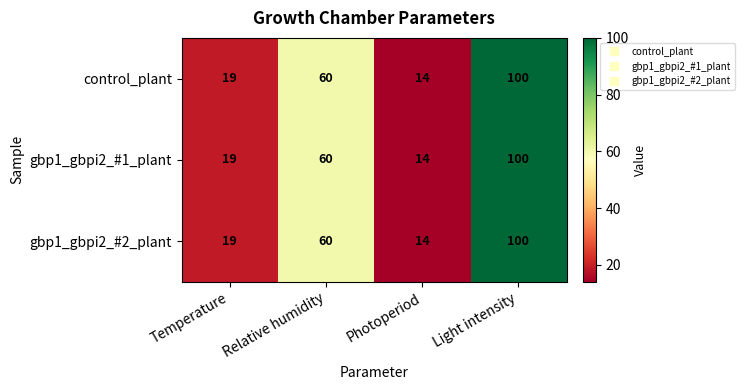

What is the greatest value displayed?

100